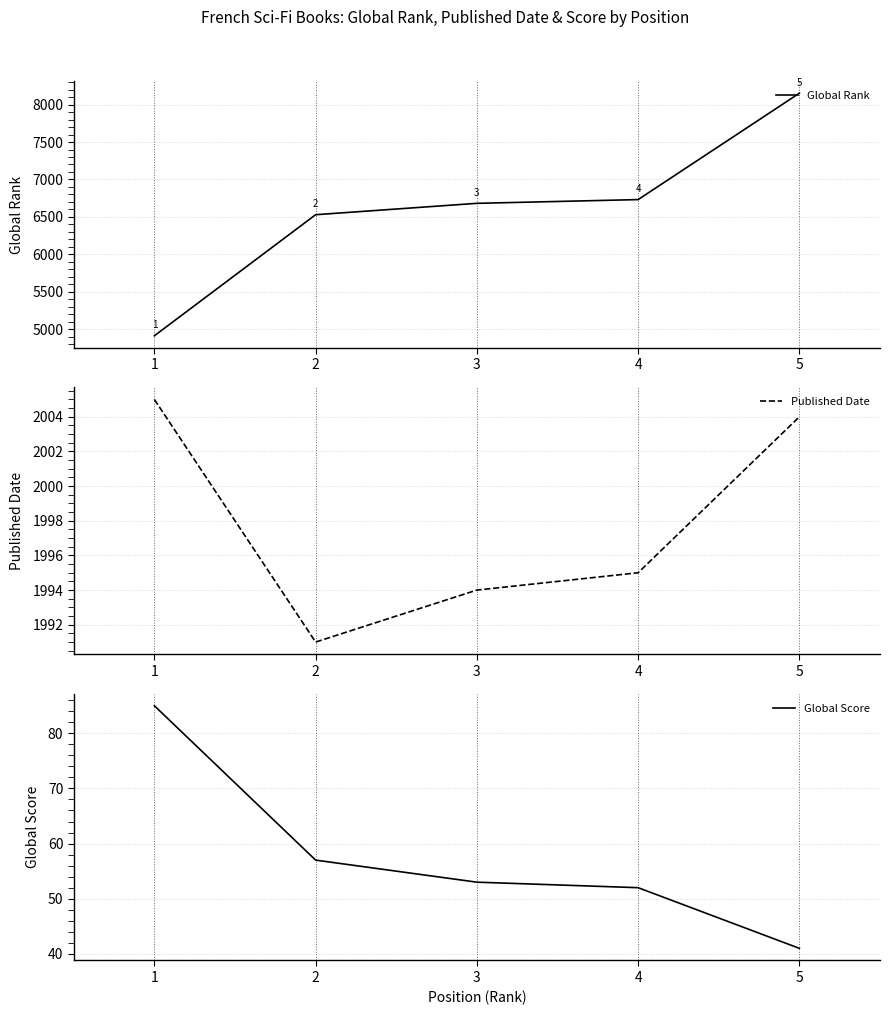

Count the number of data series in this chart.

3